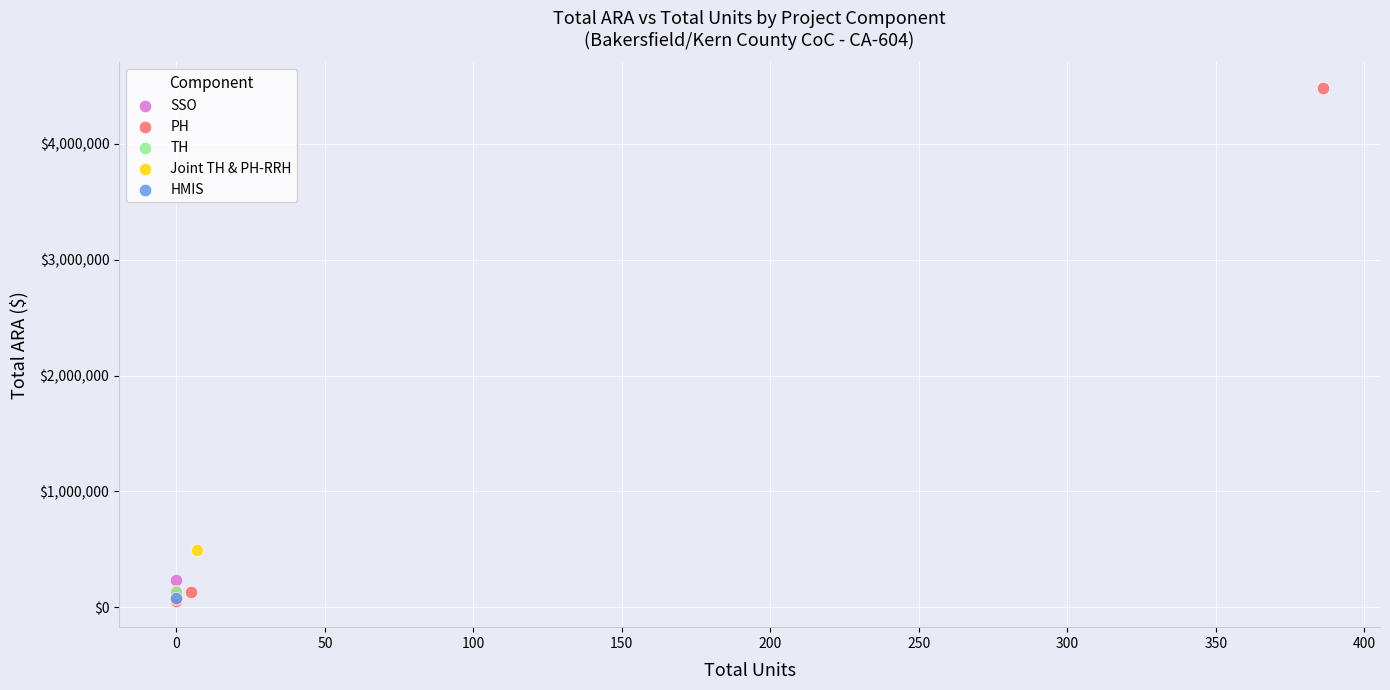

What are all the series names shown in the legend?

PH, SSO, HMIS, Joint TH & PH-RRH, TH